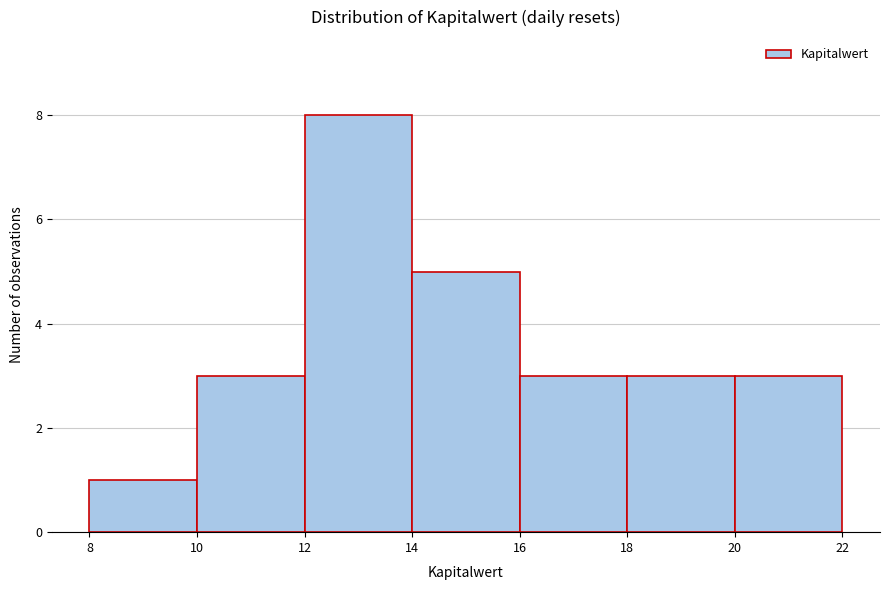

What is the height of the bar covering 16 to 18 on the x-axis? The values are not printed on the chart, so give them approximately, as read against the axis.

3